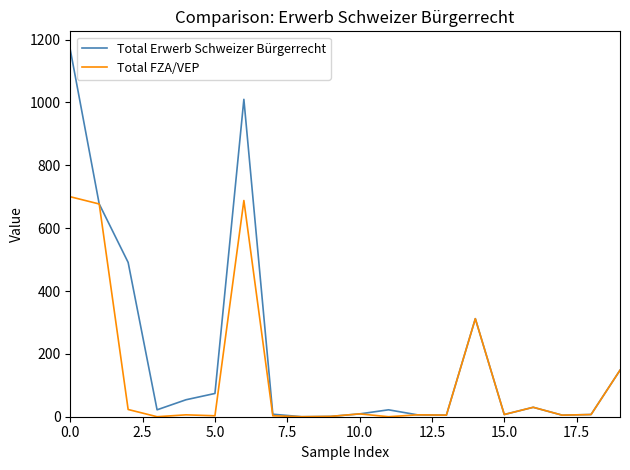

Rank the series by their maximum value, from lowest to highest.

Total FZA/VEP, Total Erwerb Schweizer Bürgerrecht